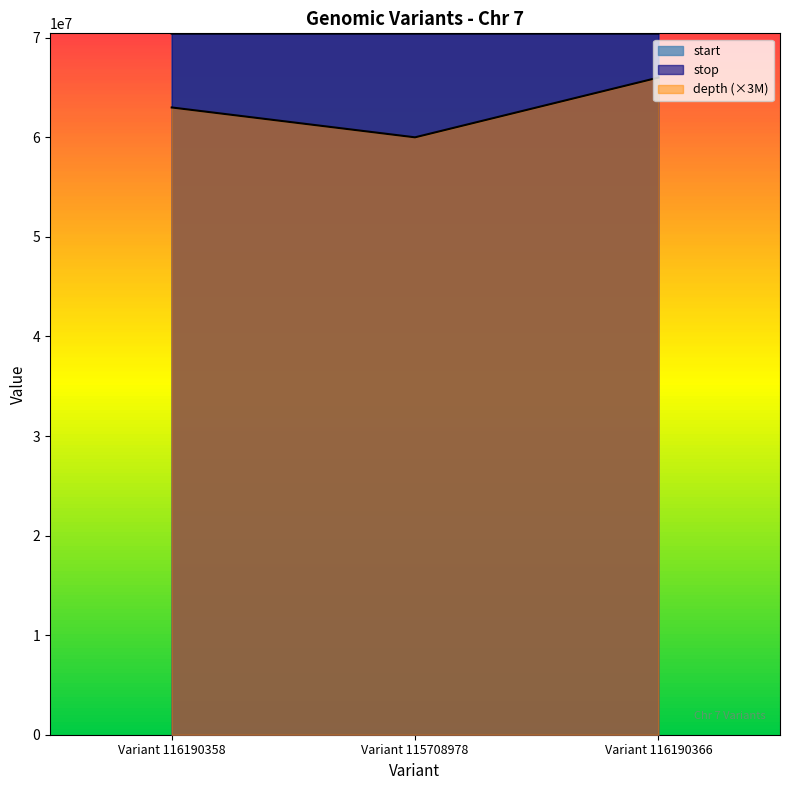

Does the chart display data point markers on the line(s)?

No